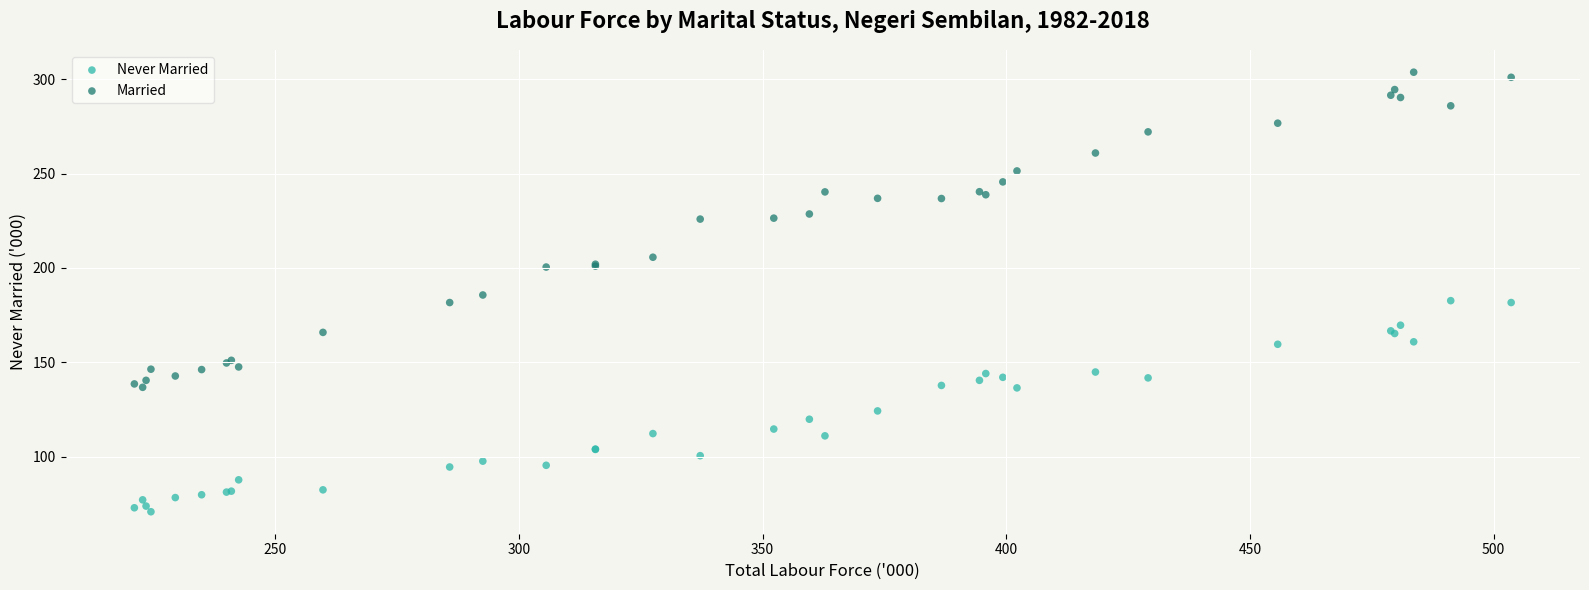

What is the X range (max minus min) for the scatter plot?

282.5